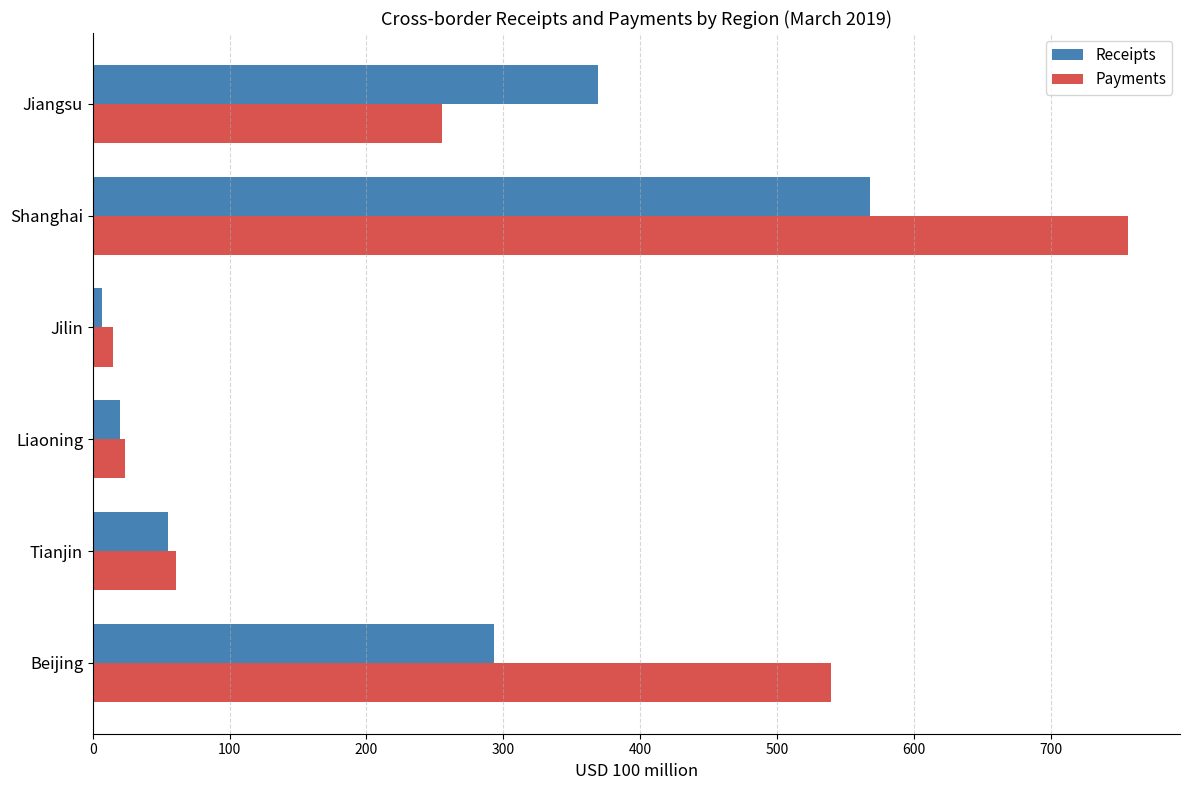

Is it true that Receipts equals 568.0 at Shanghai?

True